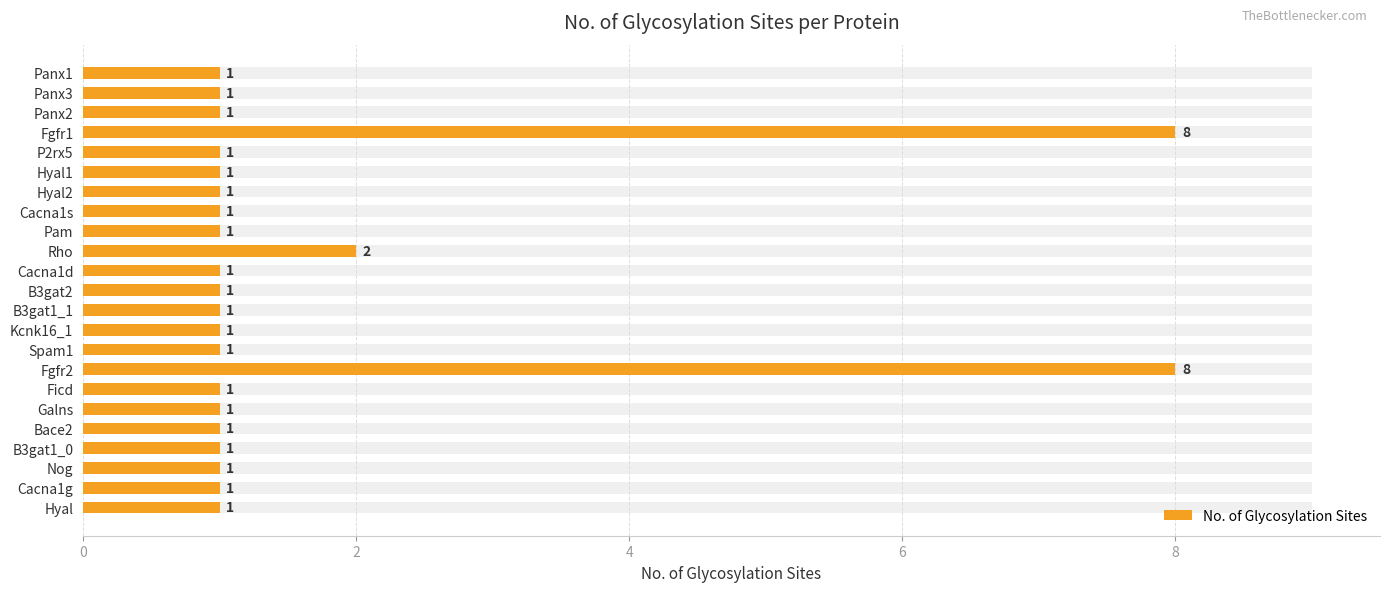

The chart shows a value of 8 at Fgfr2. True or false?

True